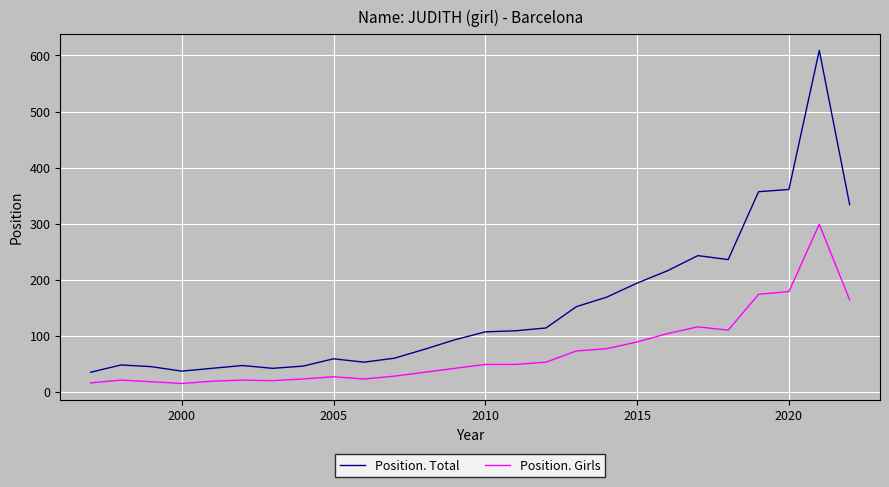

Does the chart display data point markers on the line(s)?

No